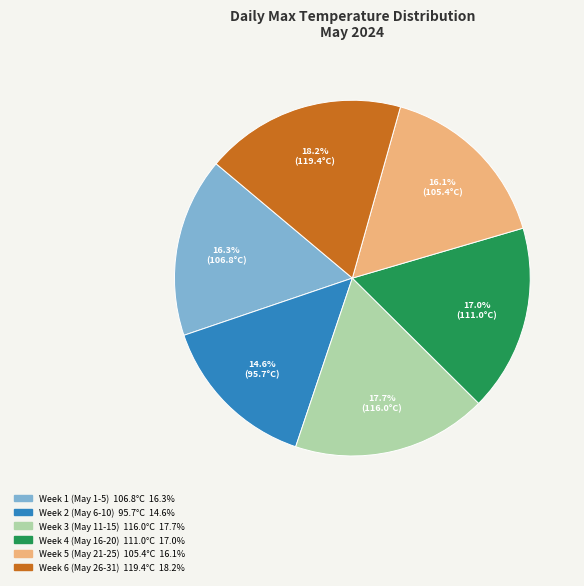

Is there any slice that represents more than half of the pie?

No